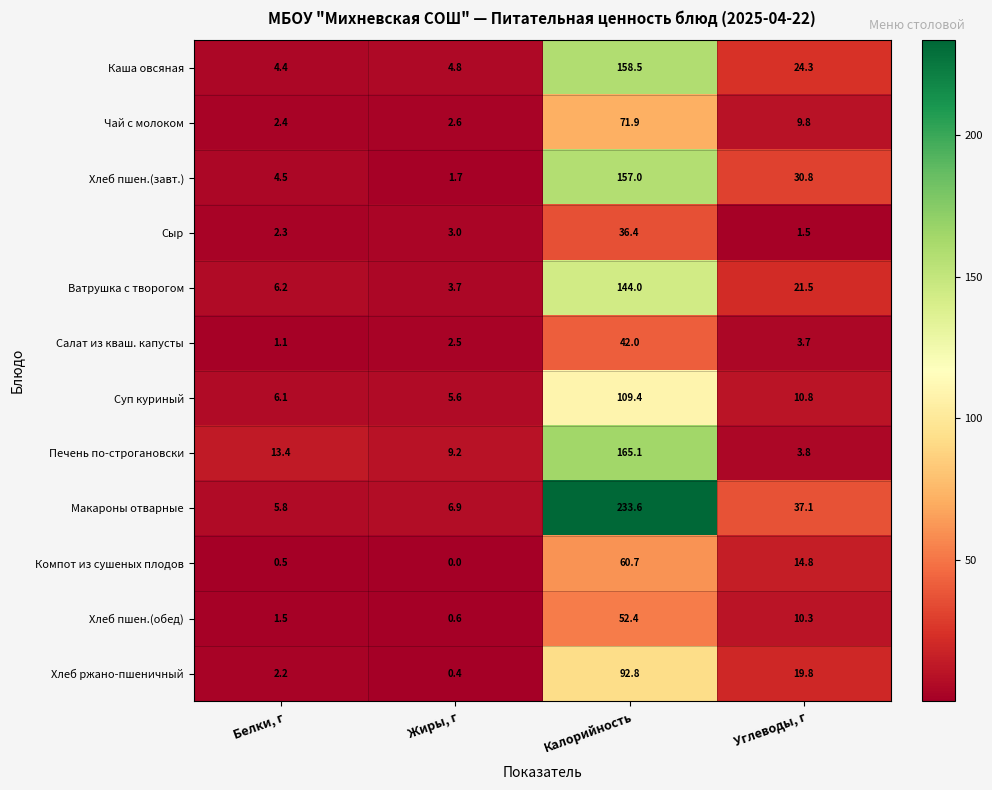

Rank the series by their maximum value, from highest to lowest.

Макароны отварные, Печень по-строгановски, Каша овсяная, Хлеб пшен.(завт.), Ватрушка с творогом, Суп куриный, Хлеб ржано-пшеничный, Чай с молоком, Компот из сушеных плодов, Хлеб пшен.(обед), Салат из кваш. капусты, Сыр